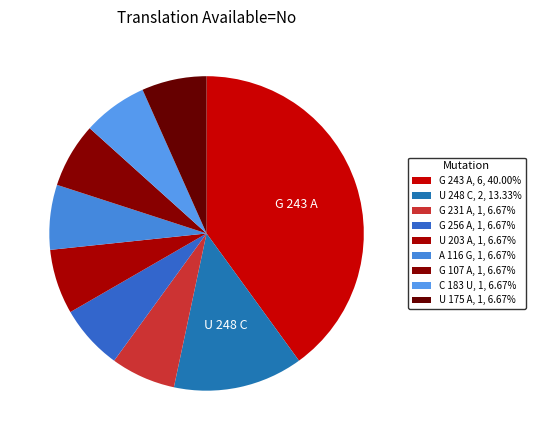

How many segments does this pie chart have?

9